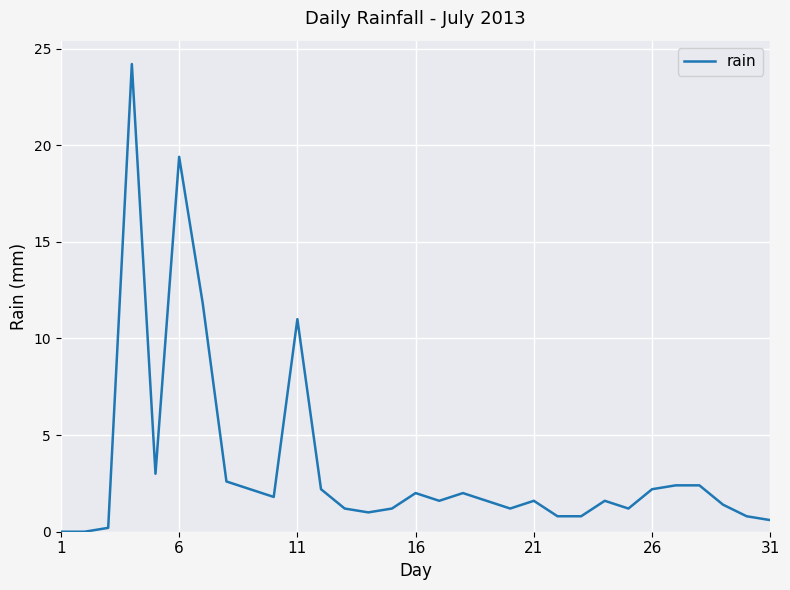

What is the difference between the maximum and minimum values?

24.2